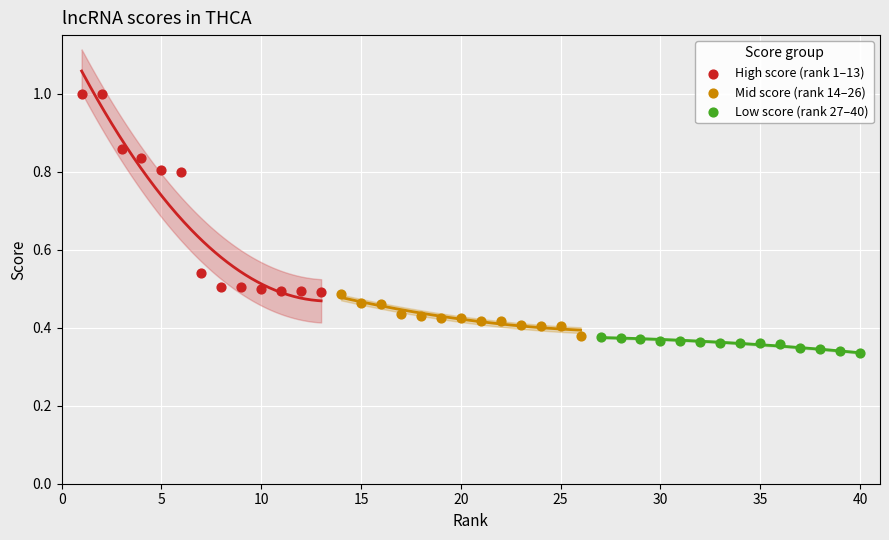

Which series has the largest Y range (max minus min)?

High score (rank 1–13)